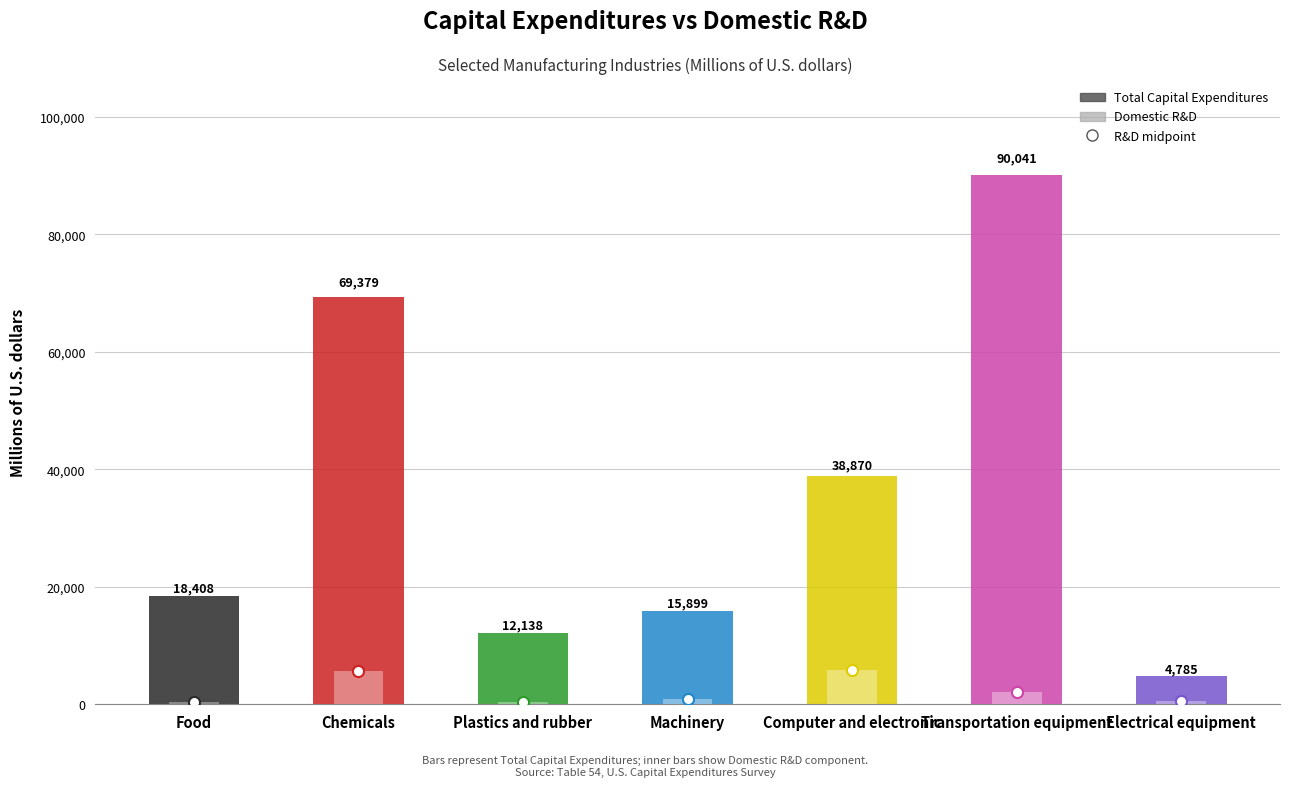

What is the label of the 6th bar from the left?

Transportation equipment